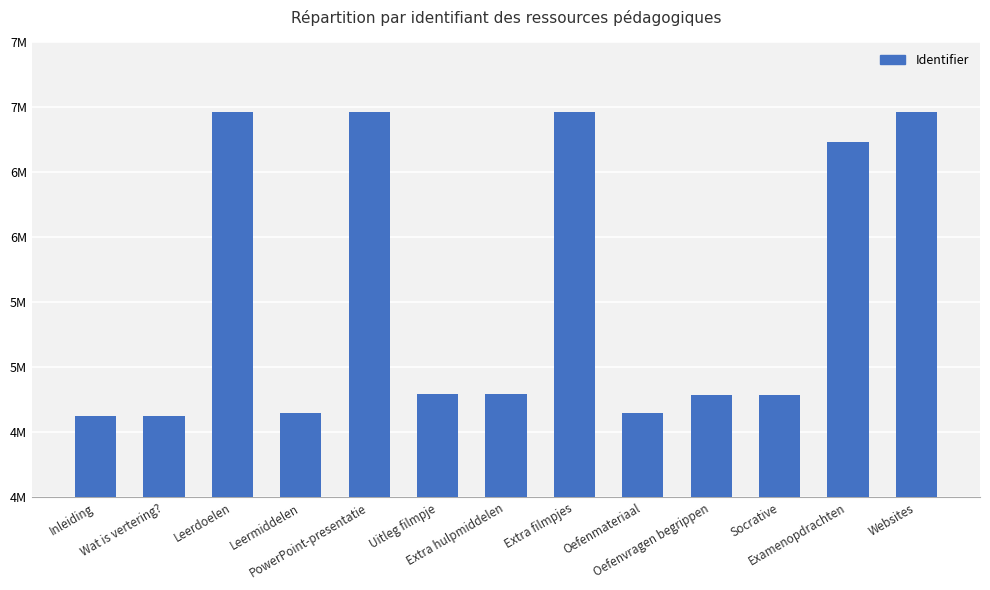

What position from the right is Examenopdrachten?

2